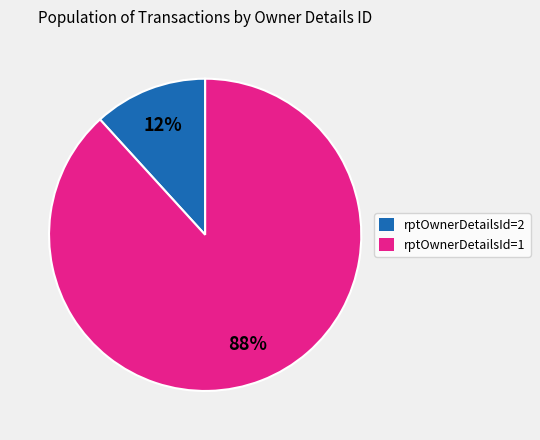

Rank the categories by value from highest to lowest.

rptOwnerDetailsId=1, rptOwnerDetailsId=2